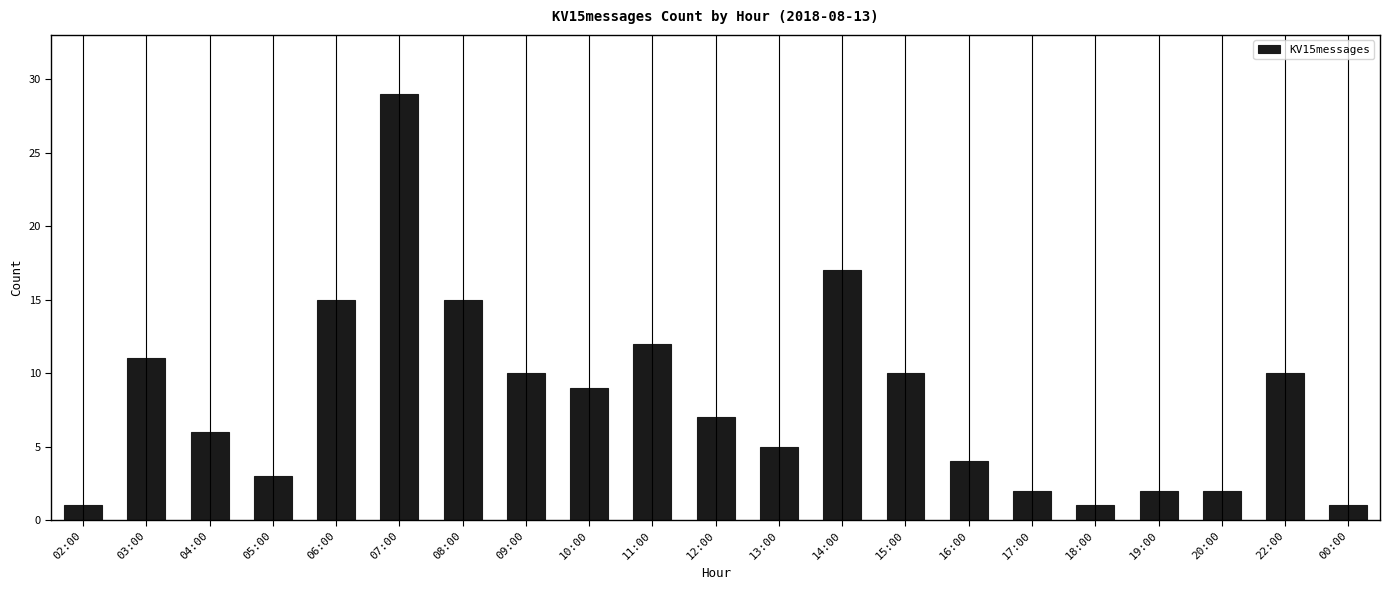

Reading left to right, what are all the values shown in this chart?

02:00=1	03:00=11	04:00=6	05:00=3	06:00=15	07:00=29	08:00=15	09:00=10	10:00=9	11:00=12	12:00=7	13:00=5	14:00=17	15:00=10	16:00=4	17:00=2	18:00=1	19:00=2	20:00=2	22:00=10	00:00=1